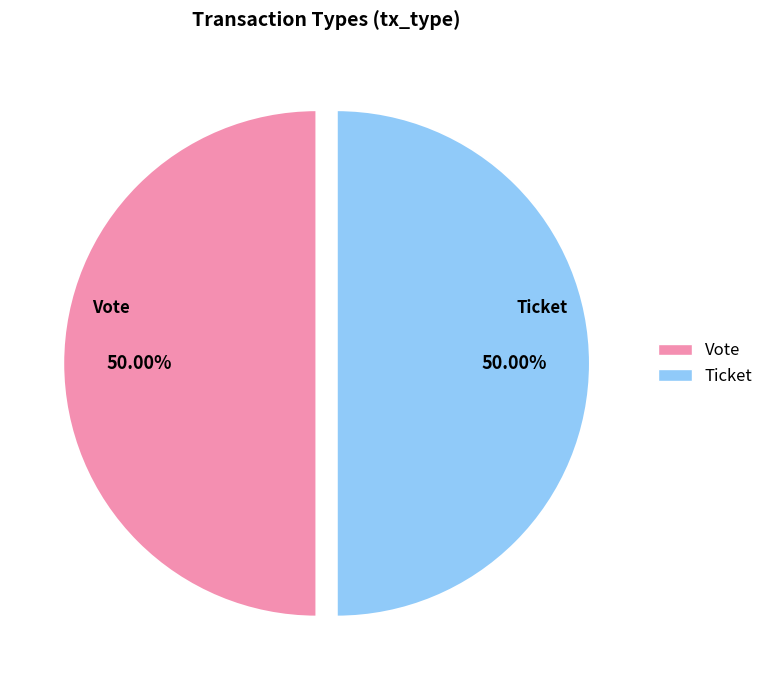

What is the ratio of the value at Ticket to the value at Vote?

1.0